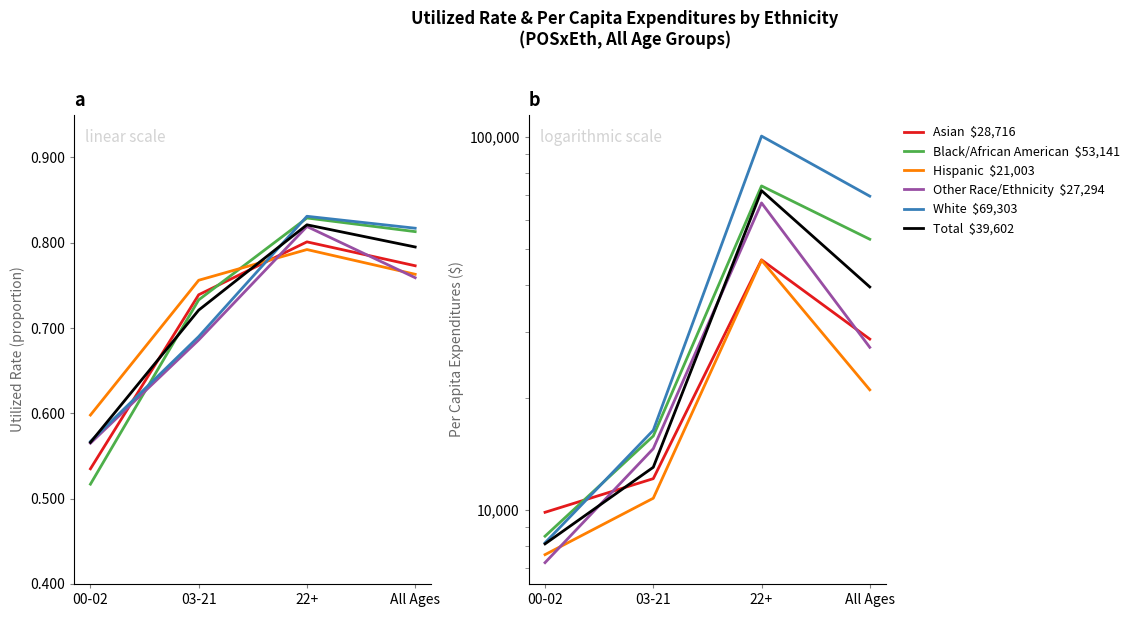

What are all the series names shown in the legend?

Asian, Black/African American, Hispanic, Other Race/Ethnicity, White, Total